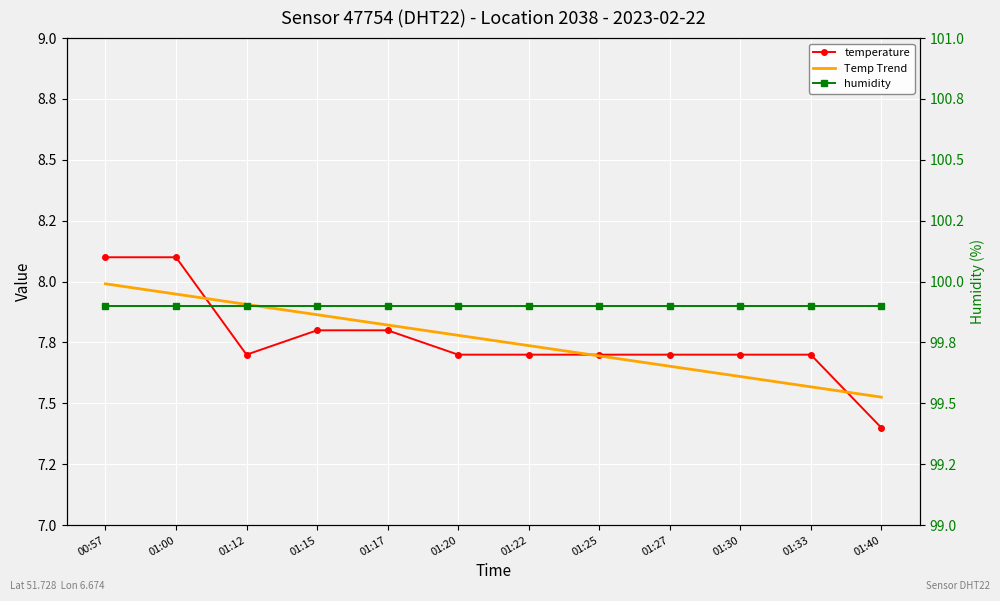

Is it true that temperature equals 7.7 at 01:22?

True